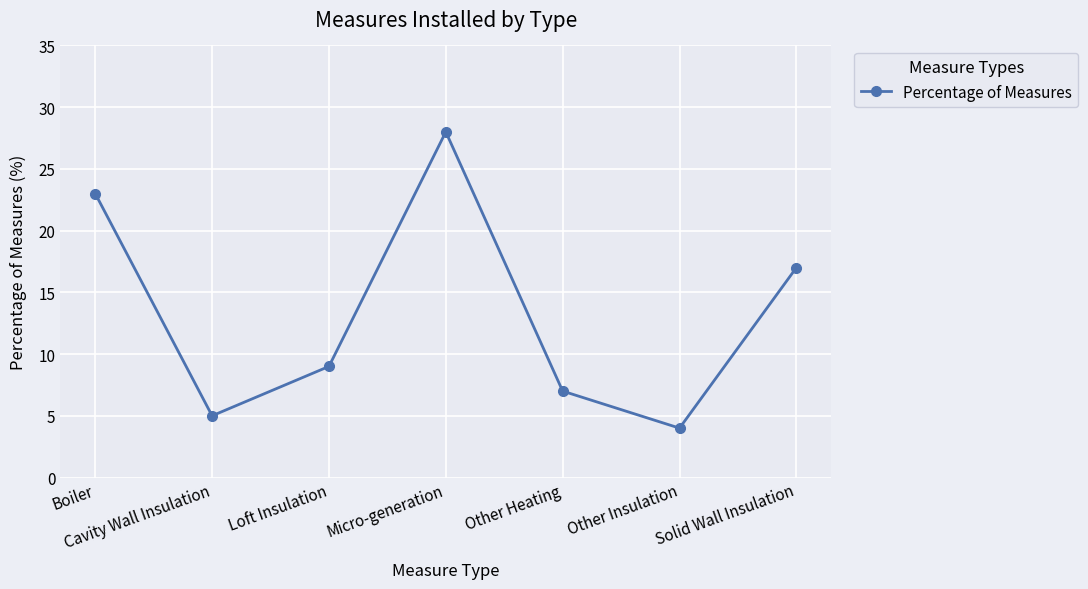

Which has a higher value, Loft Insulation or Other Insulation?

Loft Insulation